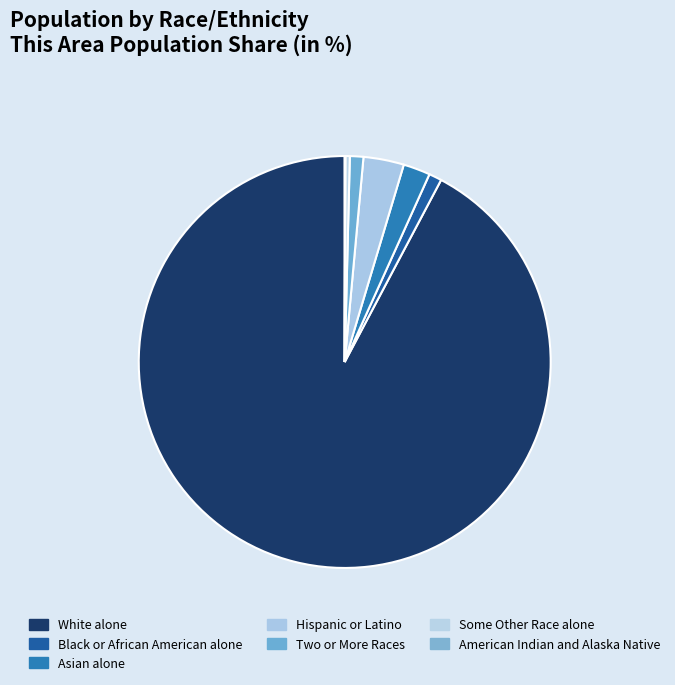

Is there a majority slice in this chart?

Yes